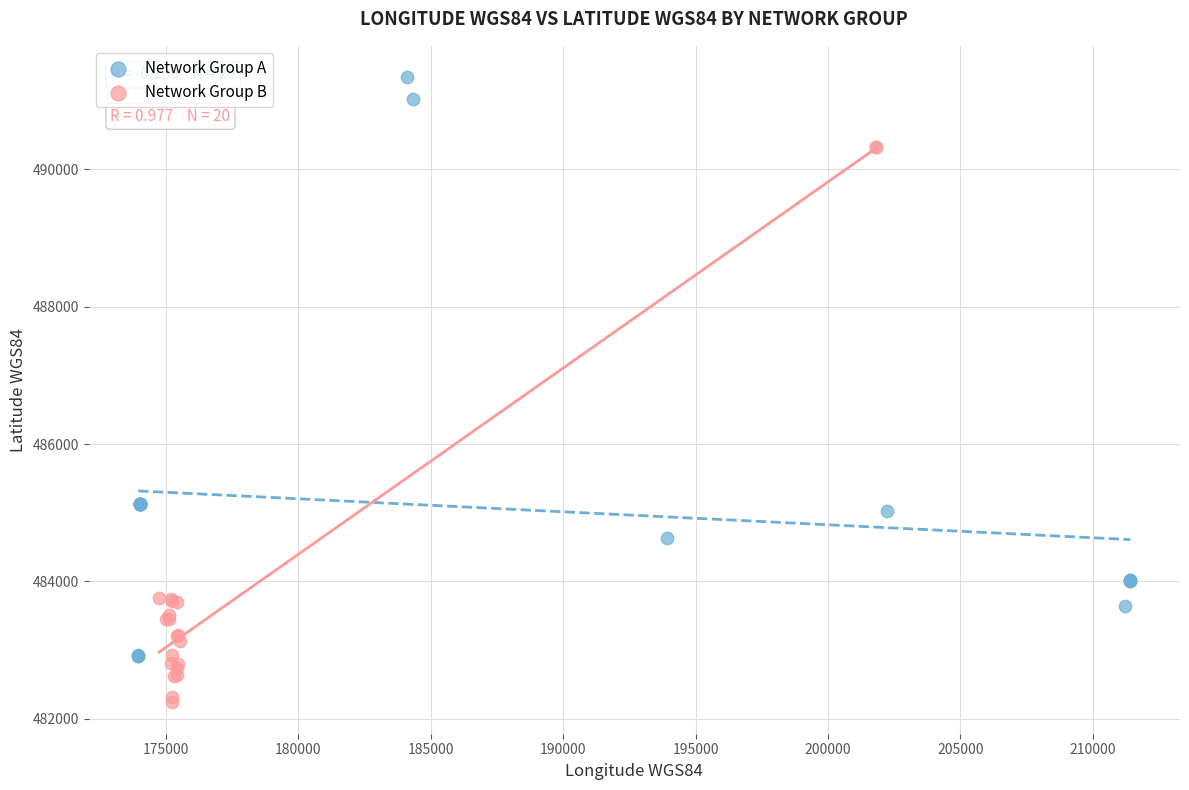

Which series contains the highest Y value?

Network Group A